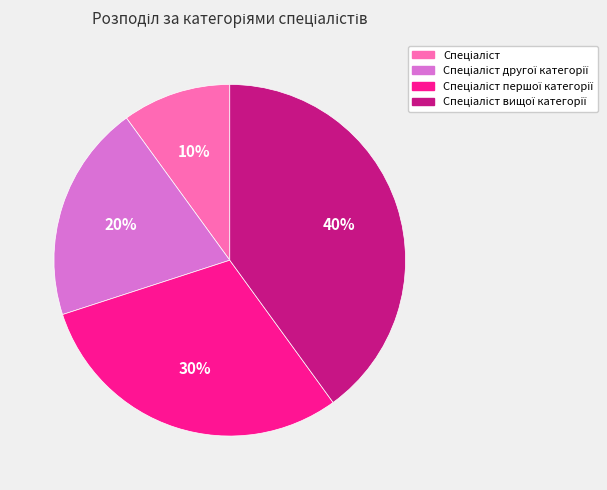

Is there any slice that represents more than half of the pie?

No